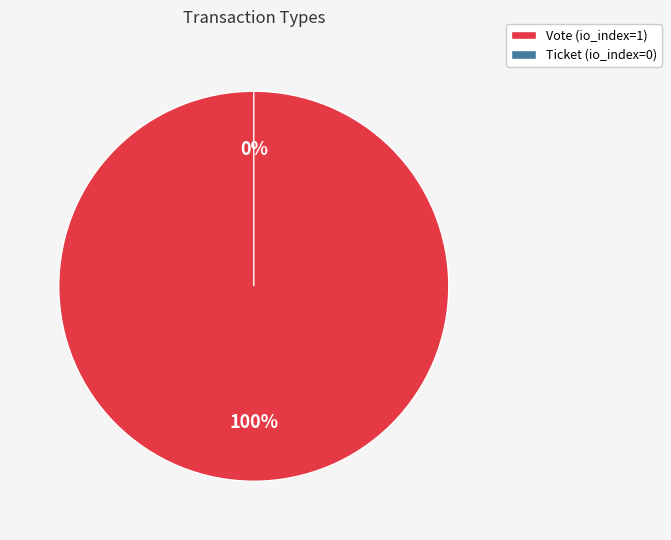

True or false: Ticket accounts for 0% of the total.

True